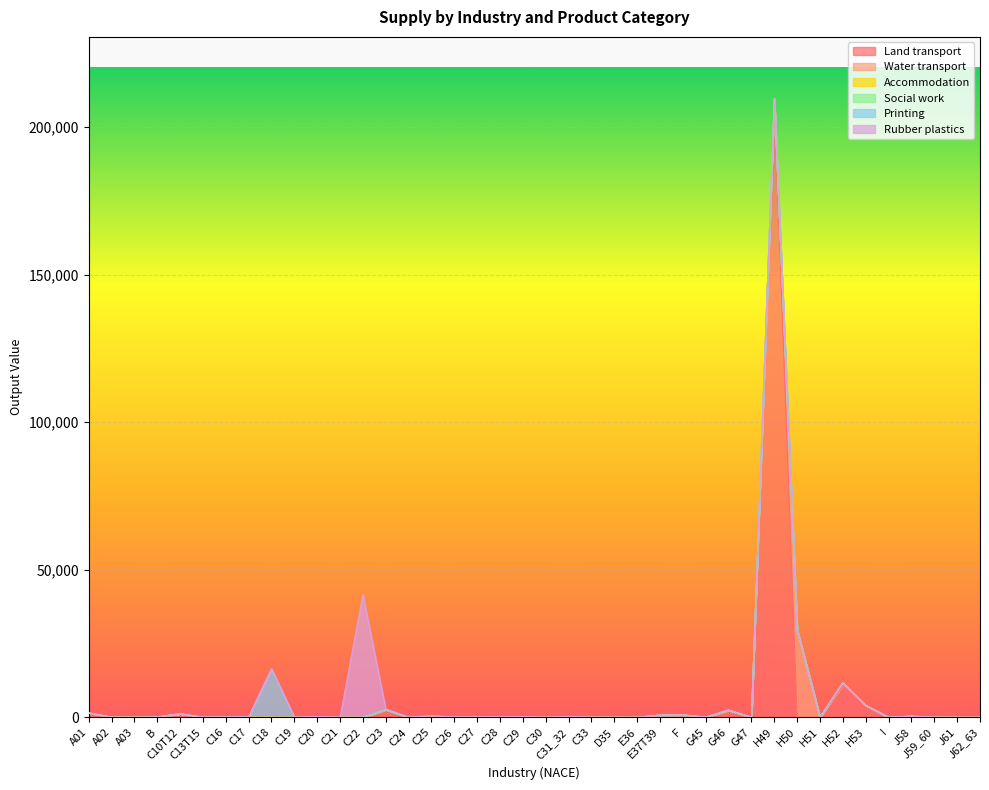

At which category does Printing reach its first local peak?

C18